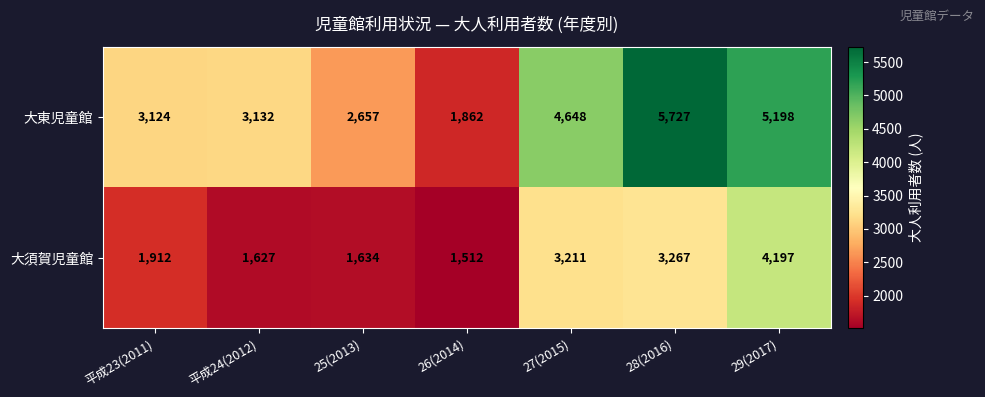

List the series in order of their overall mean, highest first.

大東児童館, 大須賀児童館